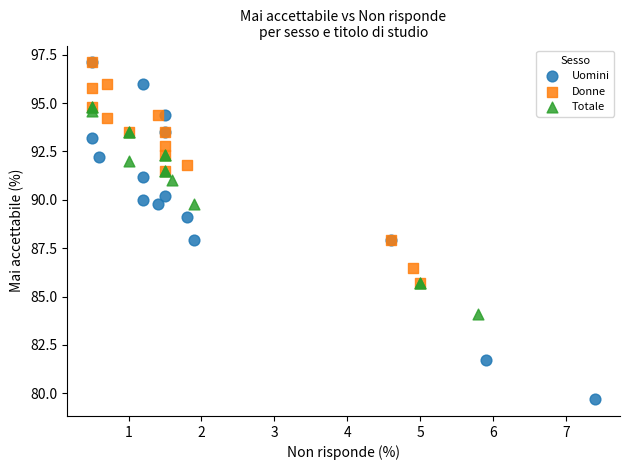

What are all the series names shown in the legend?

Uomini, Donne, Totale